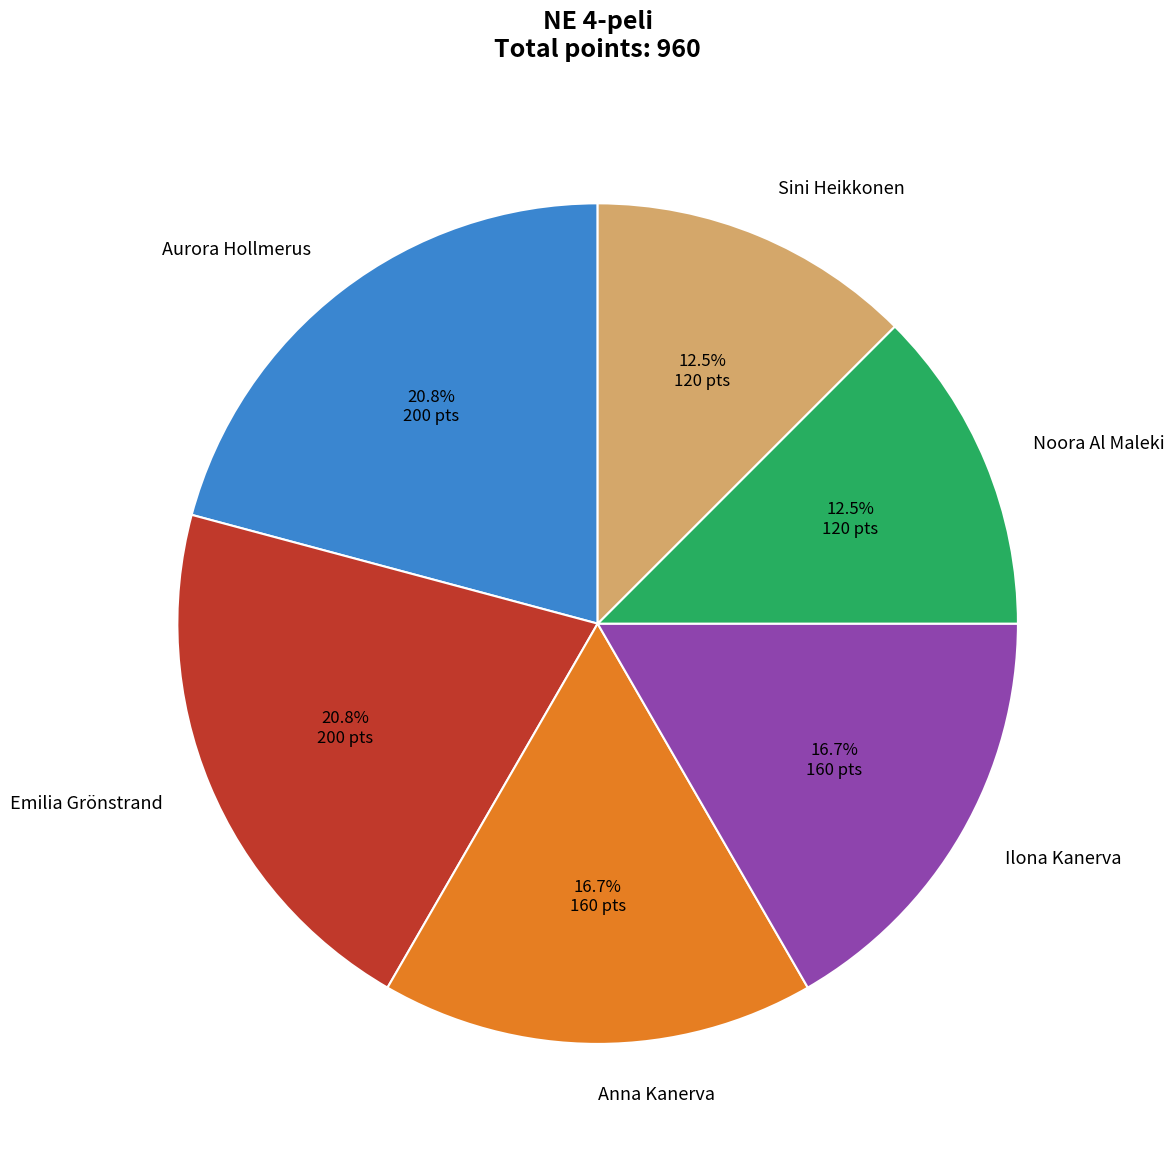

Do Emilia Grönstrand and Noora Al Maleki together represent more than half of the pie?

No